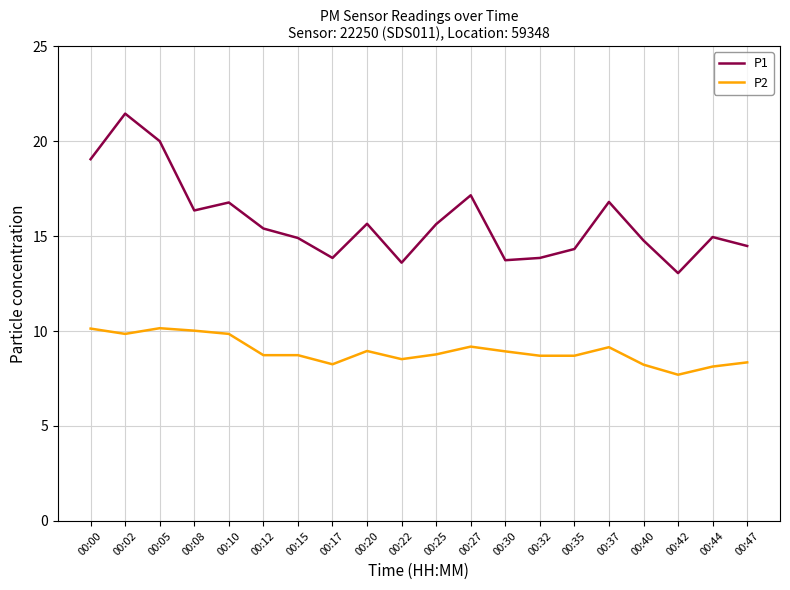

True or false: P1 and P2 cross at least once.

False